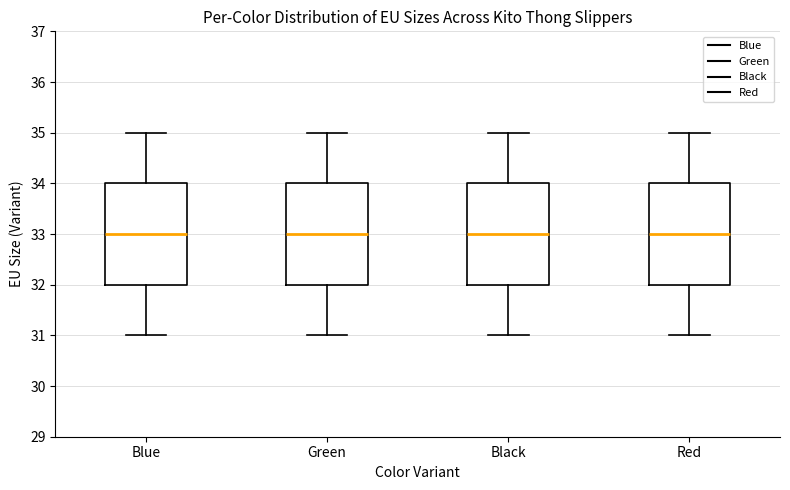

Where does the upper whisker of the box for Green end on the y-axis? The values are not printed on the chart, so give them approximately, as read against the axis.

35